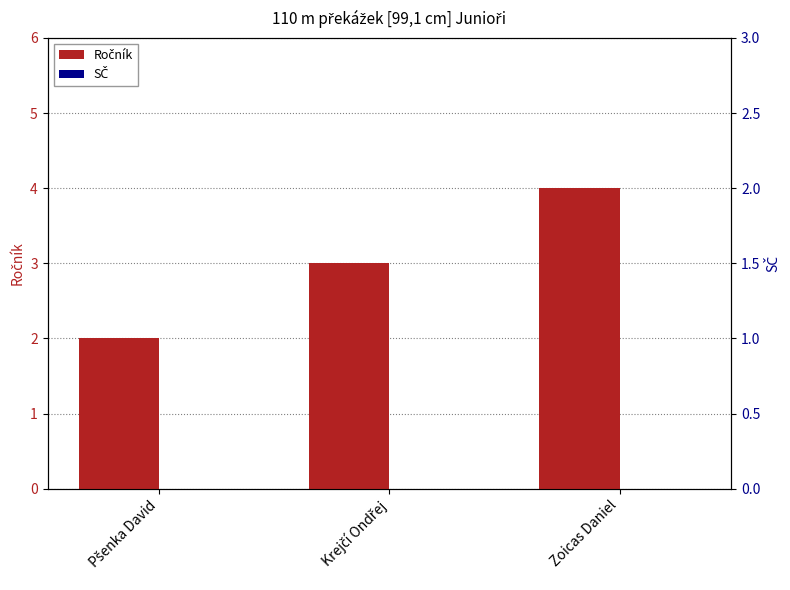

The Ročník series shows 2 at Pšenka David. True or false?

True